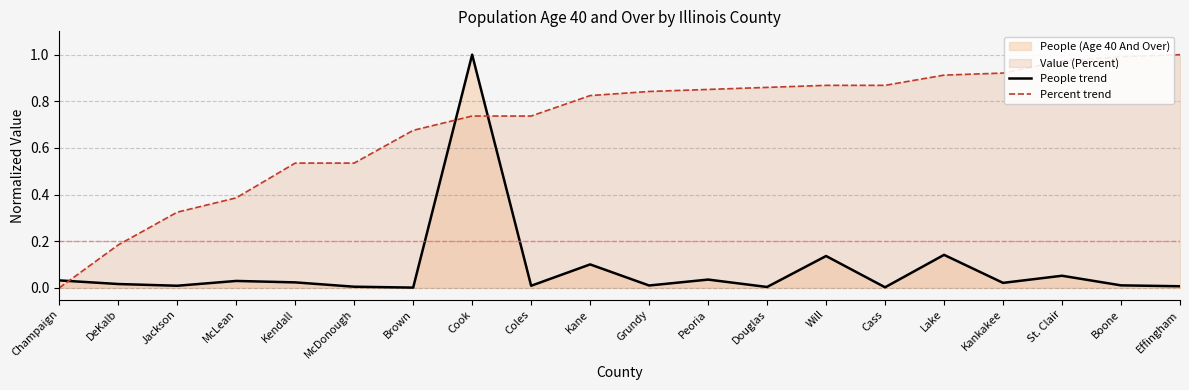

The value of Percent trend at Boone is 0.6. True or false?

False